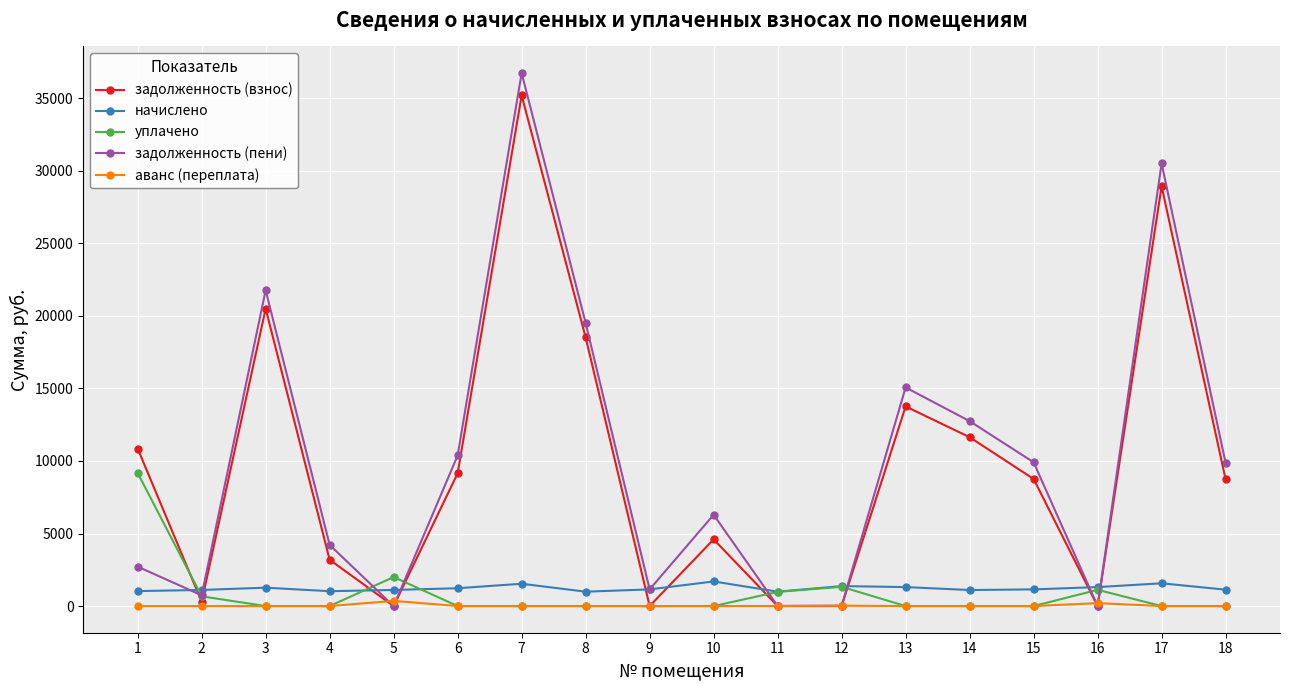

How many distinct data groups are displayed?

5